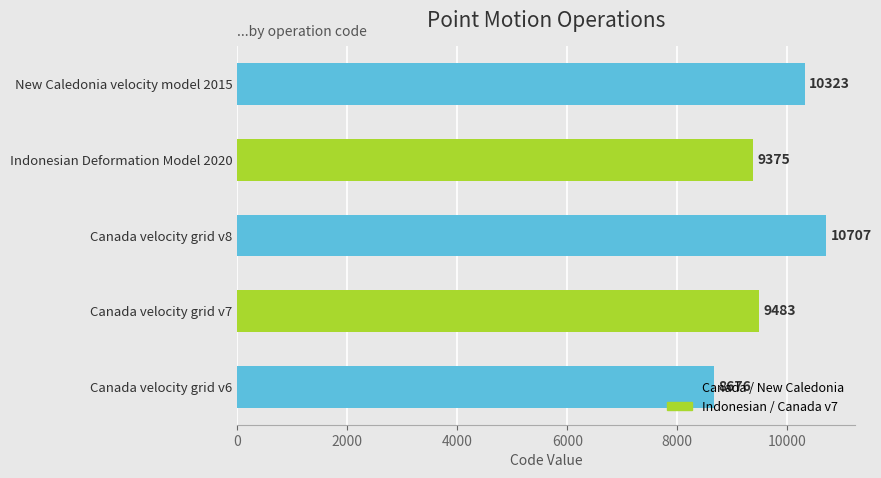

What is the difference between the second highest and minimum values?

1647